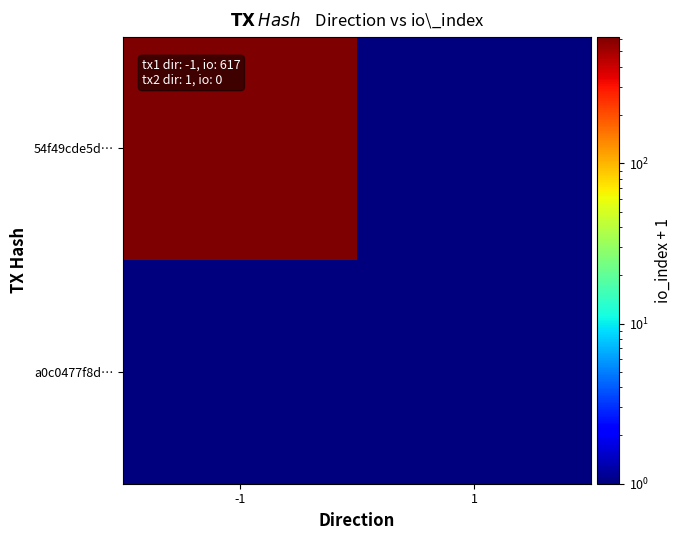

What is the difference between the highest and lowest values at -1?

617